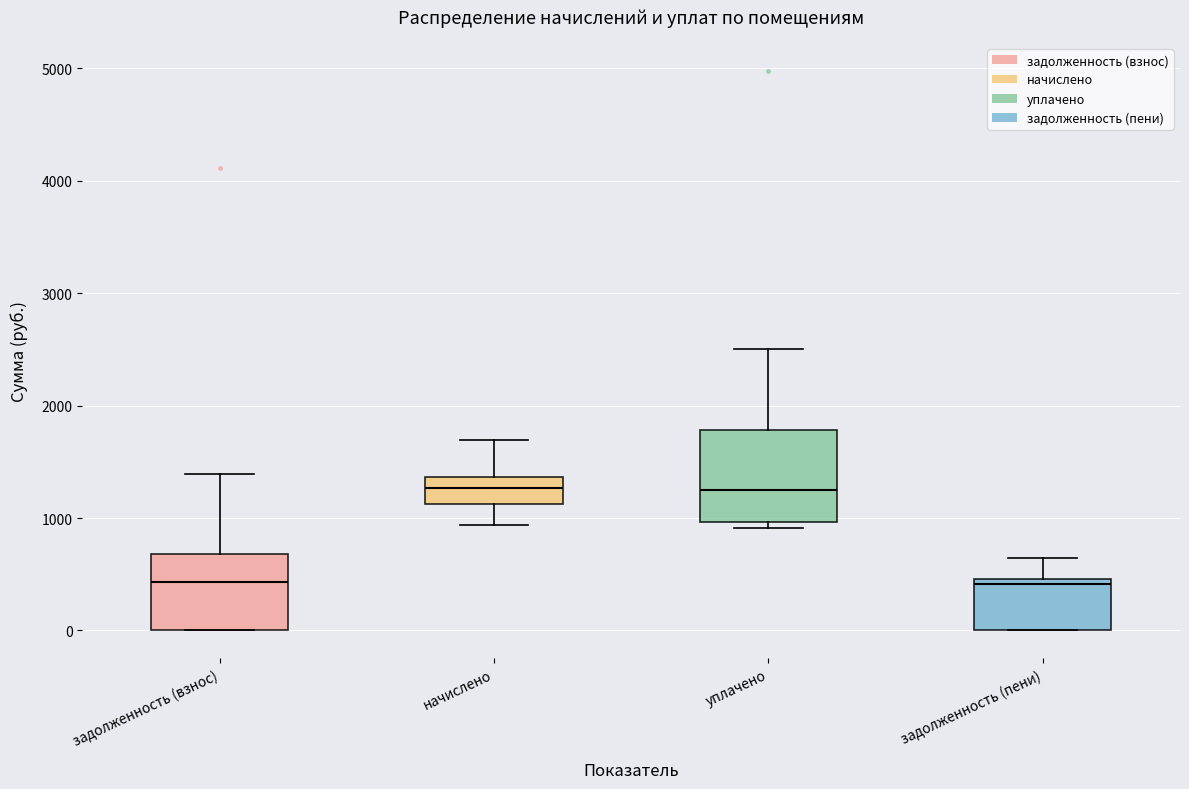

Reading left to right, read every box against the y-axis: the position of its median line, the range the box covers, and the ends of its whiskers. The values are not printed on the chart, so give them approximately, as read against the axis.

задолженность (взнос): median 400, box 0 to 700, whiskers 0 to 1400
начислено: median 1300, box 1100 to 1400, whiskers 900 to 1700
уплачено: median 1300, box 1000 to 1800, whiskers 900 to 2500
задолженность (пени): median 400, box 0 to 500, whiskers 0 to 600